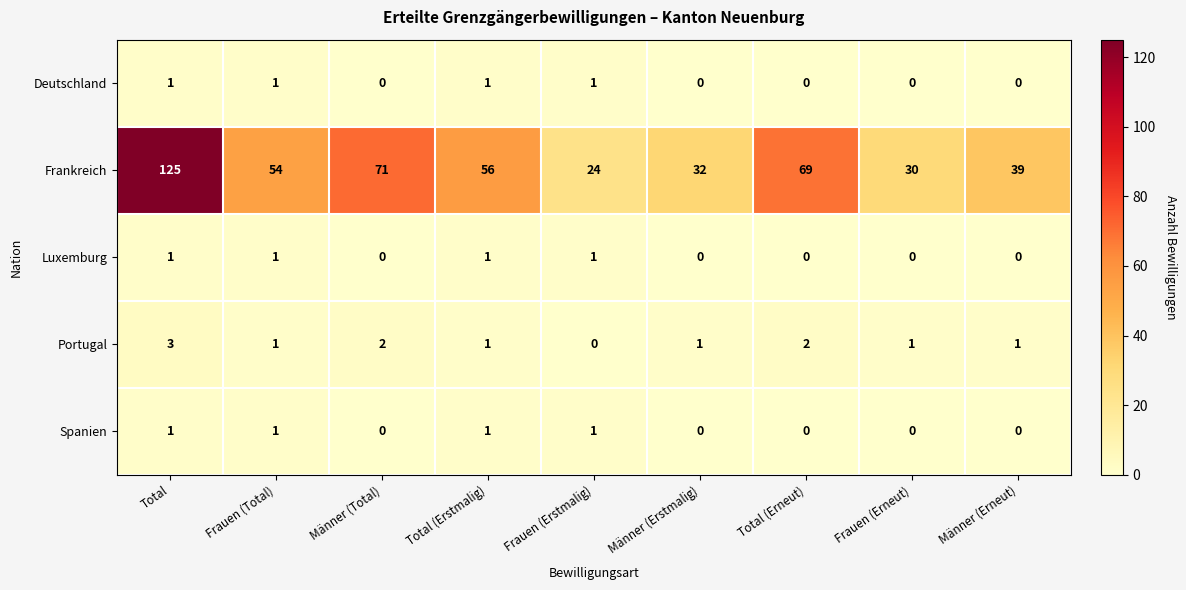

What is the greatest value displayed?

125